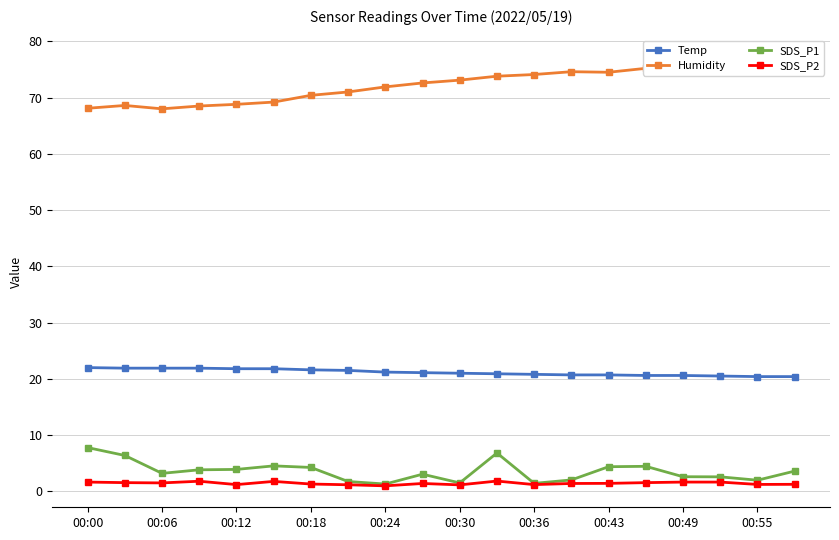

Does the chart display data point markers on the line(s)?

Yes